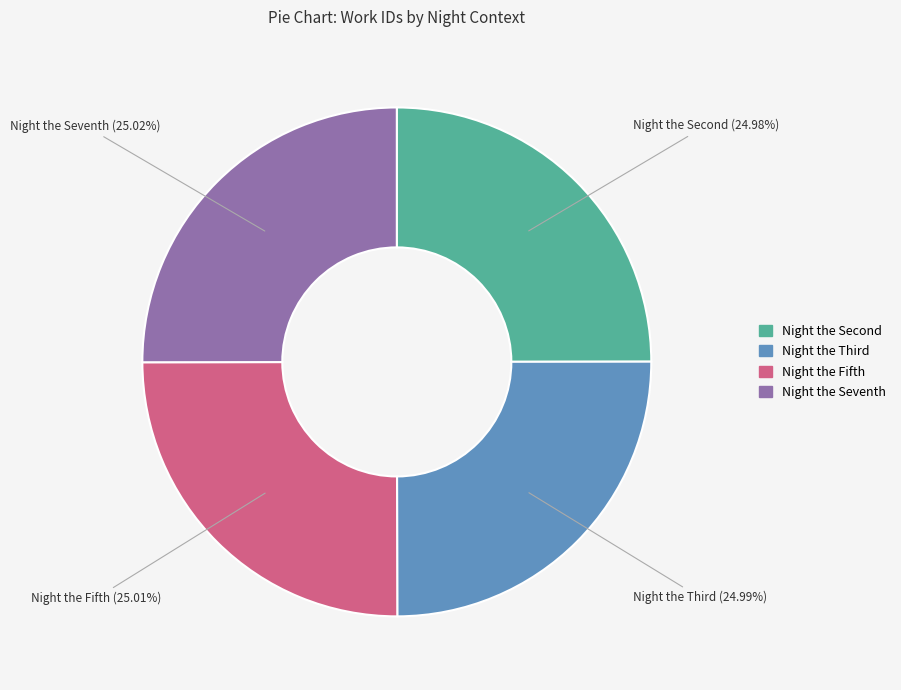

The Night the Fifth slice represents 17% of the pie. True or false?

False